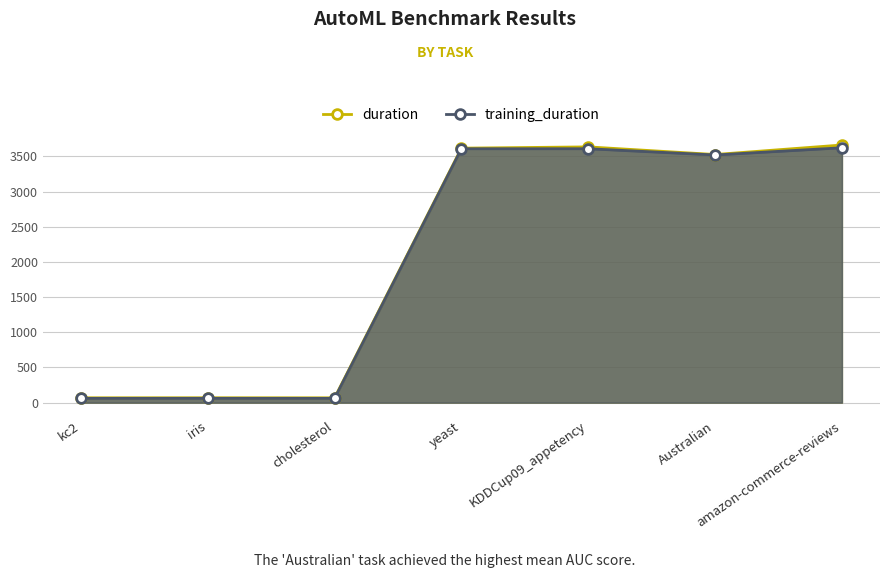

Between amazon-commerce-reviews and kc2, which is larger?

amazon-commerce-reviews